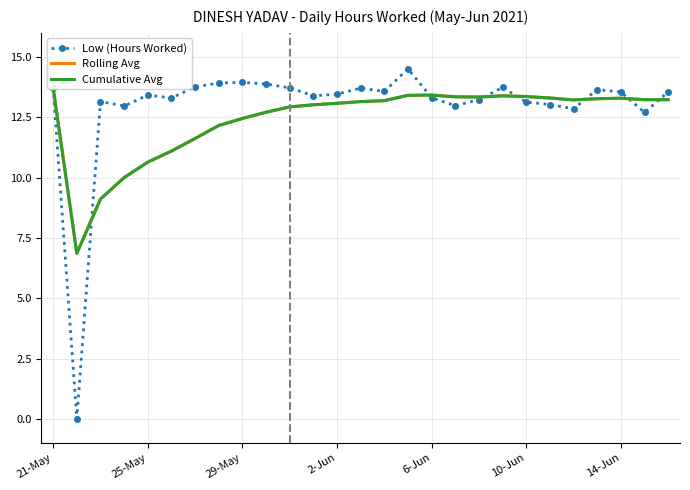

True or false: Cumulative Avg and Rolling Avg cross at least once.

False